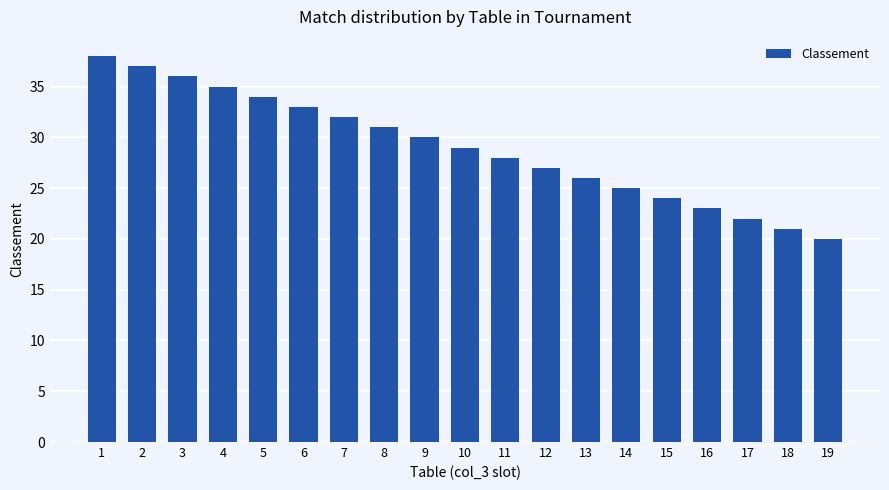

List the labels in order of value, largest first.

1, 2, 3, 4, 5, 6, 7, 8, 9, 10, 11, 12, 13, 14, 15, 16, 17, 18, 19